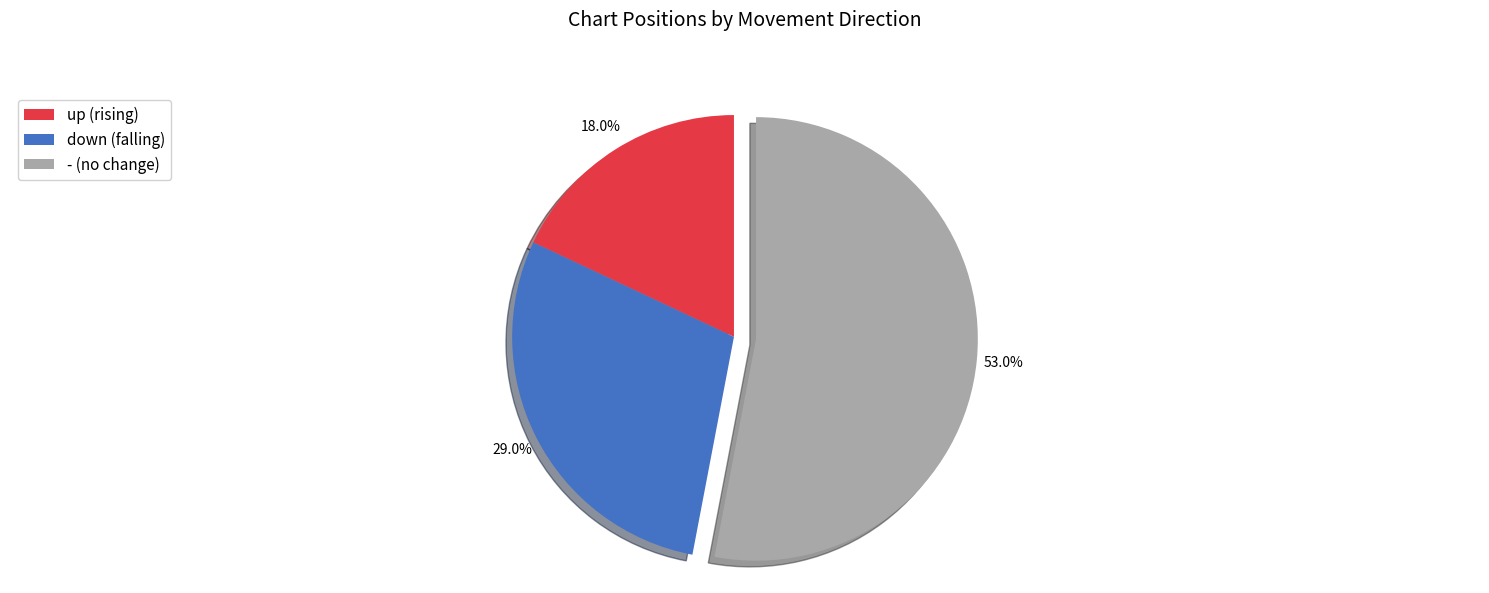

Is it true that - is 53% of the pie?

True